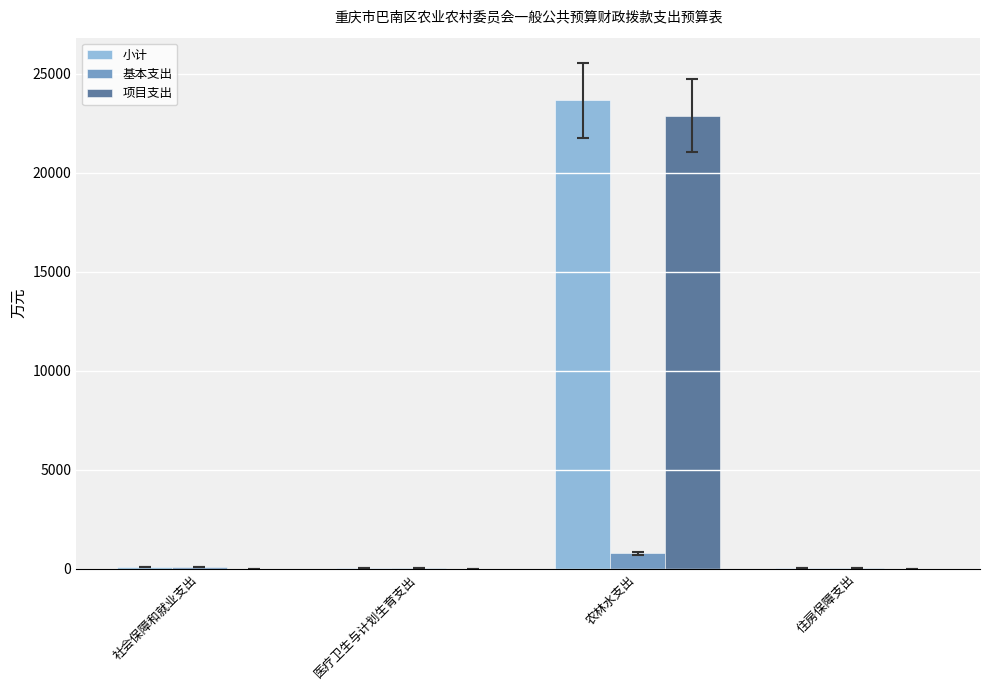

Which series changed the most between 社会保障和就业支出 and 农林水支出?

小计